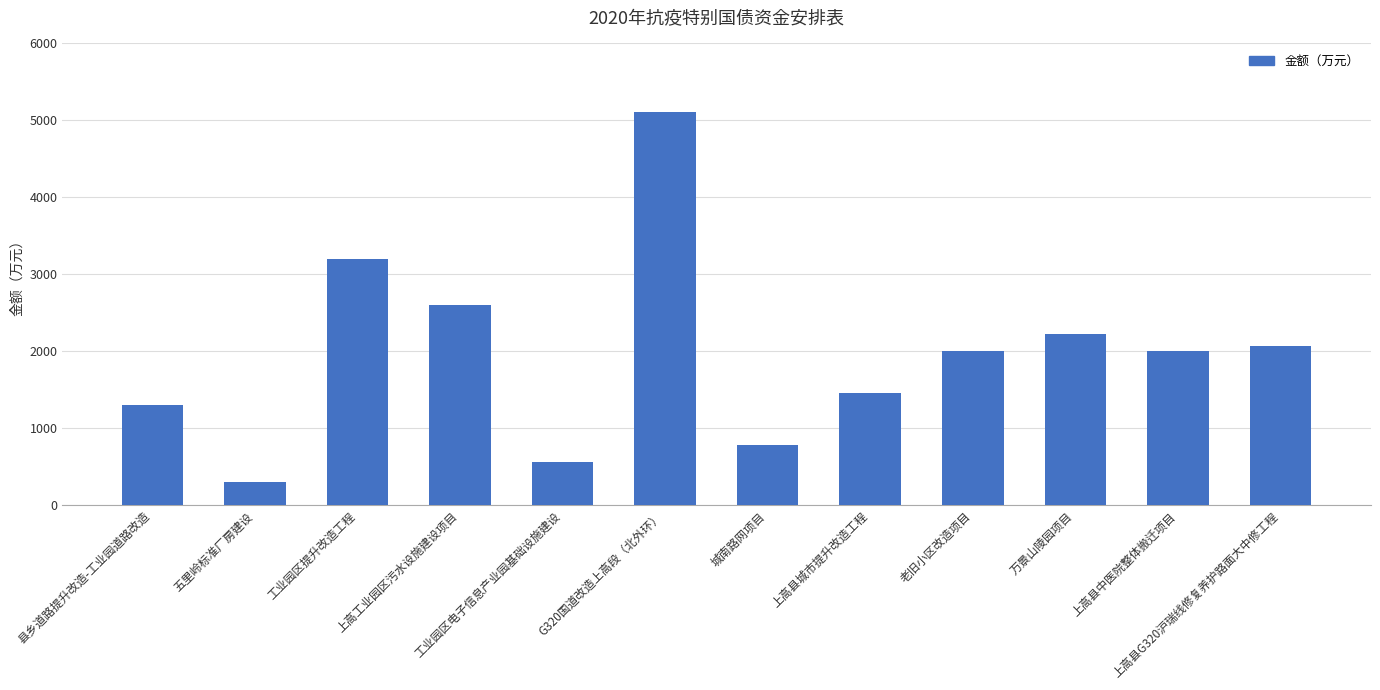

What is the sum of the values at 上高县城市提升改造工程 and 工业园区电子信息产业园基础设施建设?

2020